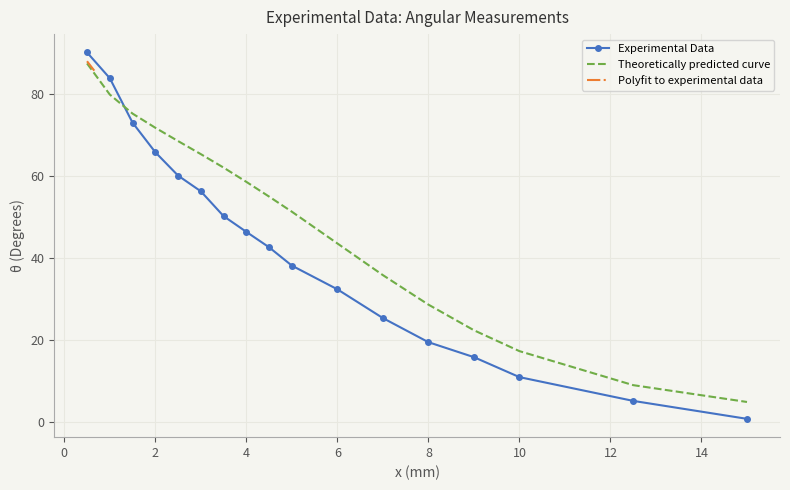

True or false: Experimental Data and Theoretically predicted curve intersect in this chart.

True